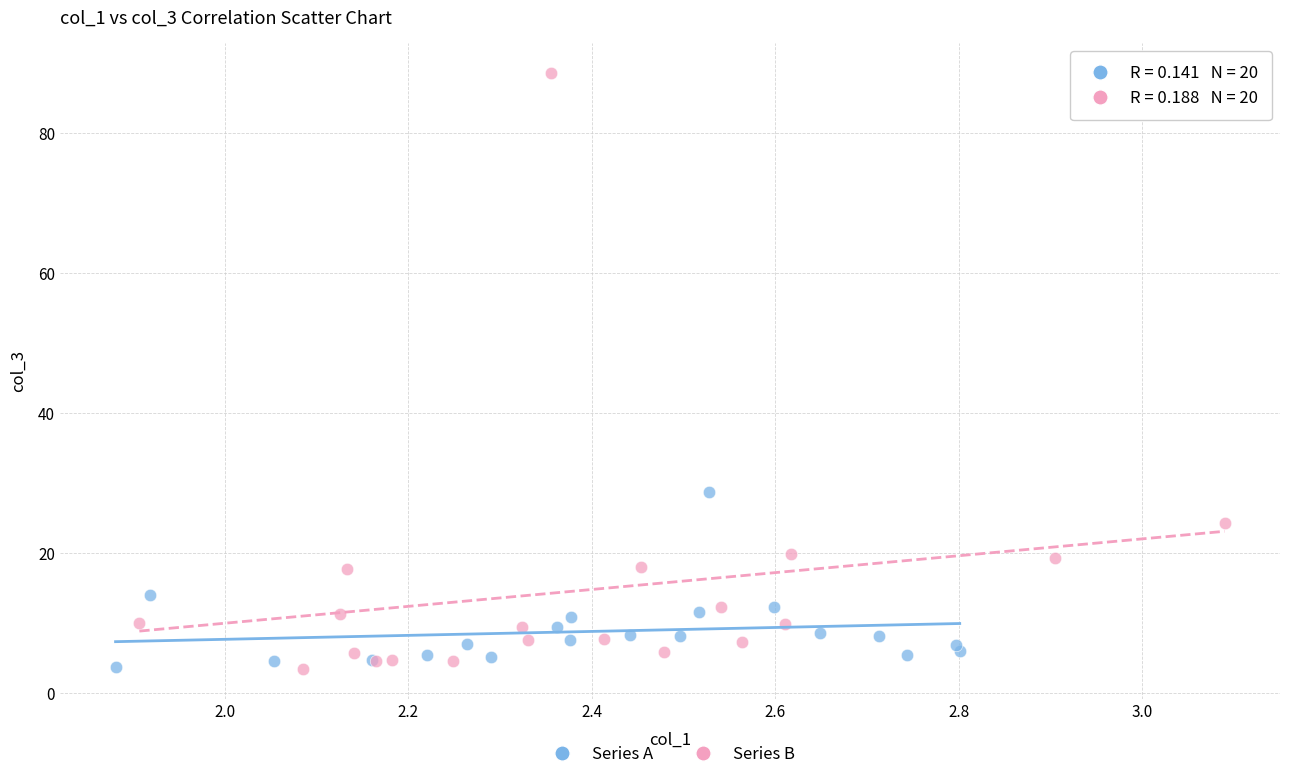

Which series contains the highest Y value?

Series B